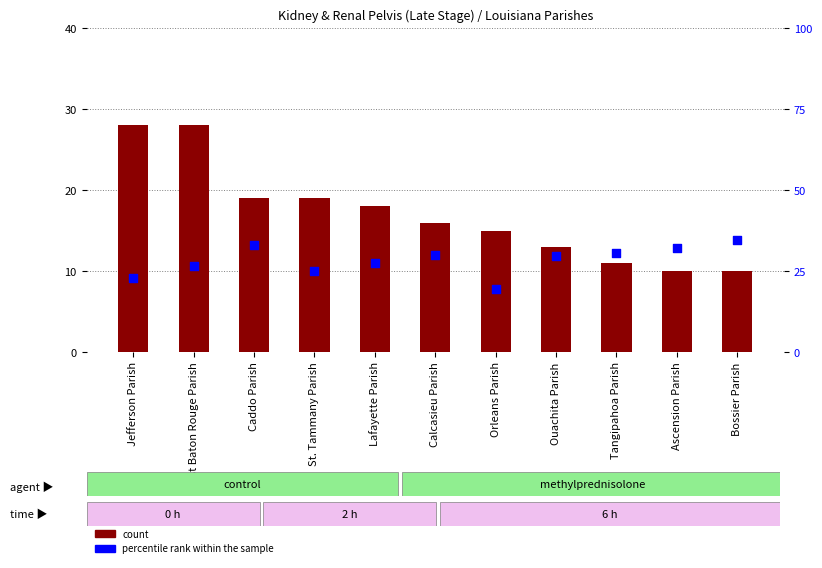

Which series contains the lowest Y value?

count